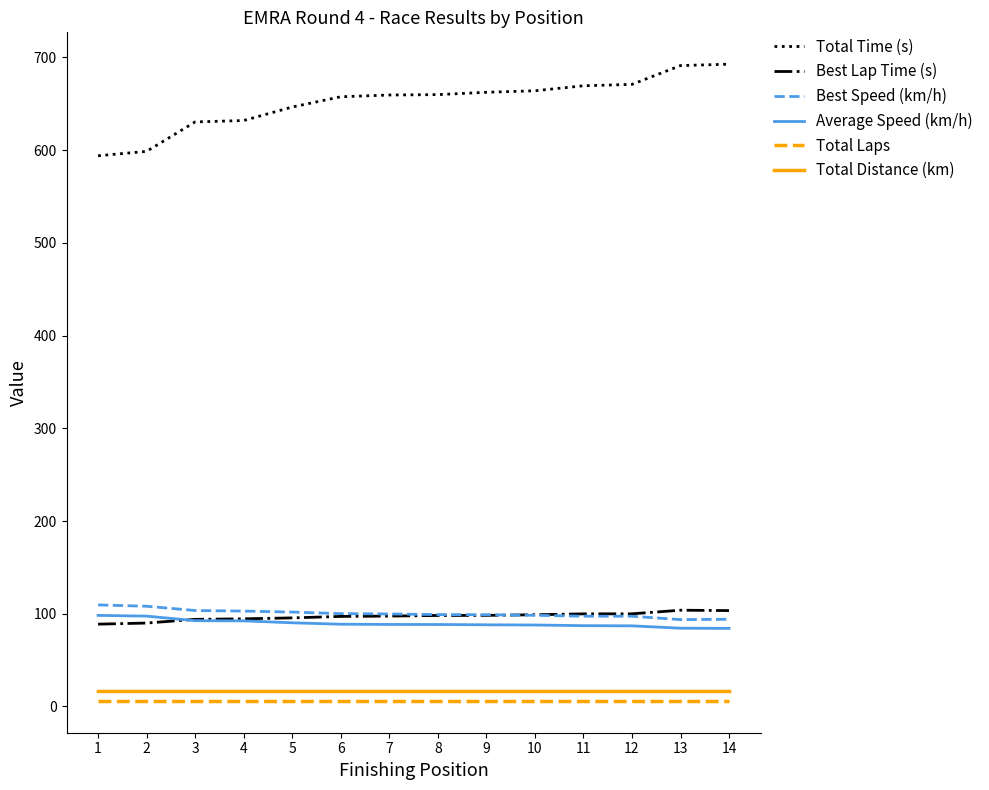

True or false: Total Distance (km) and Best Lap Time (s) cross at least once.

False